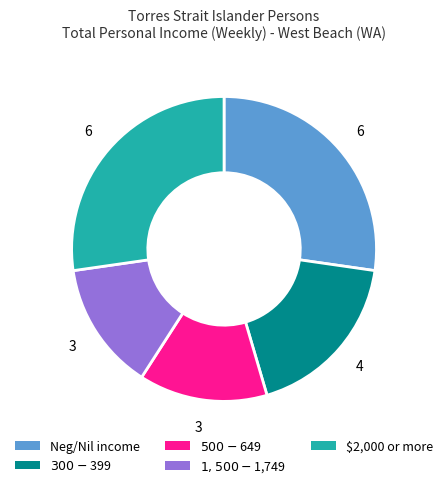

Is there any slice that represents more than half of the pie?

No